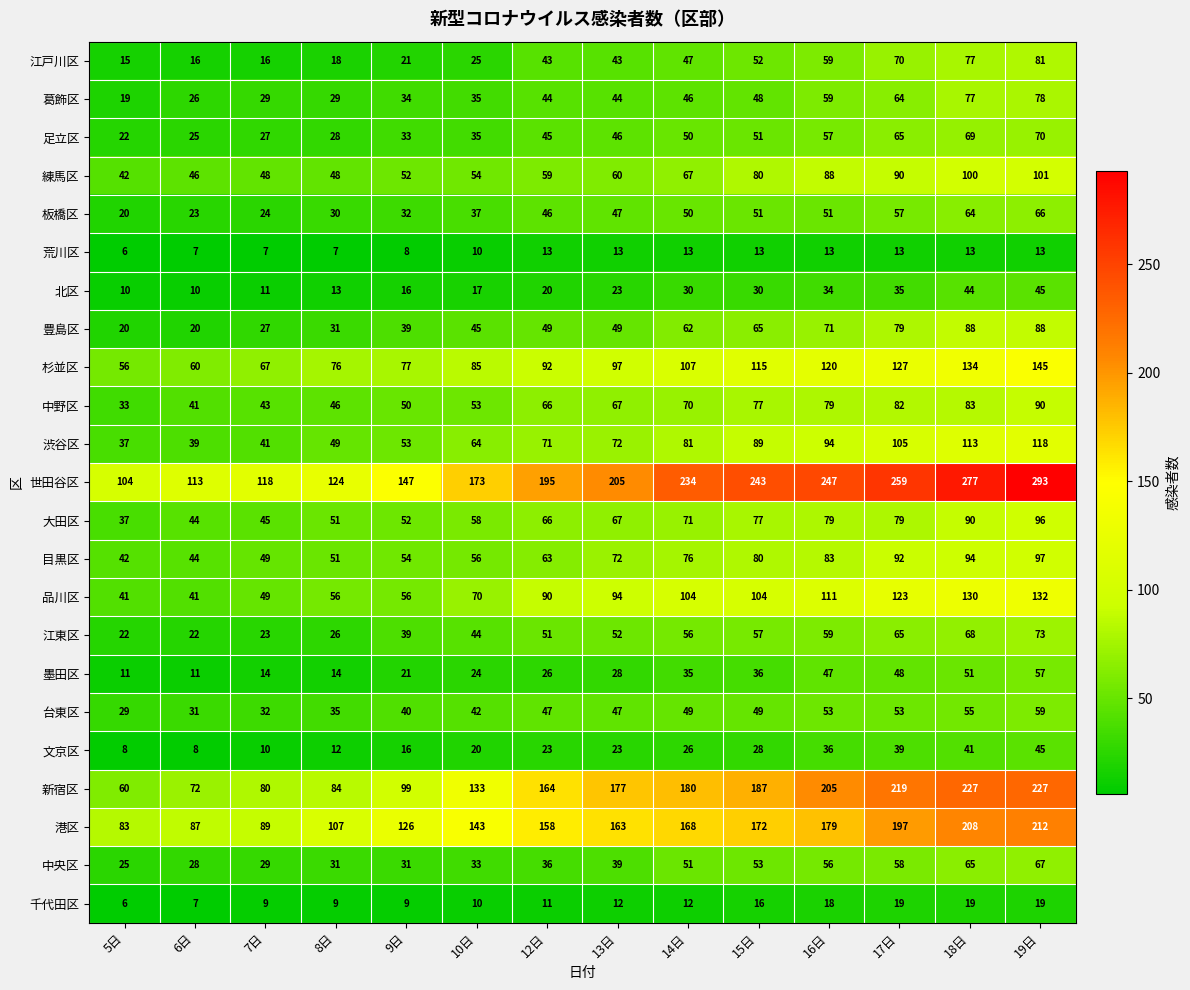

What is the approximate value of 渋谷区 at 10日, to the nearest 10?

60